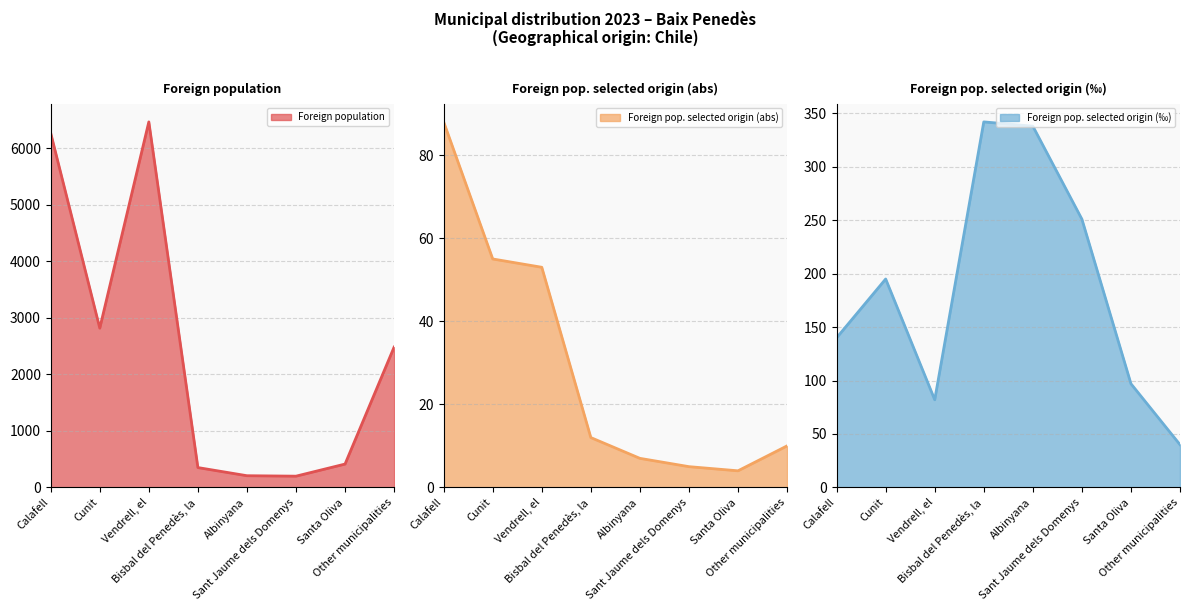

At which label does Foreign pop. selected origin (abs) first exceed 12?

Calafell